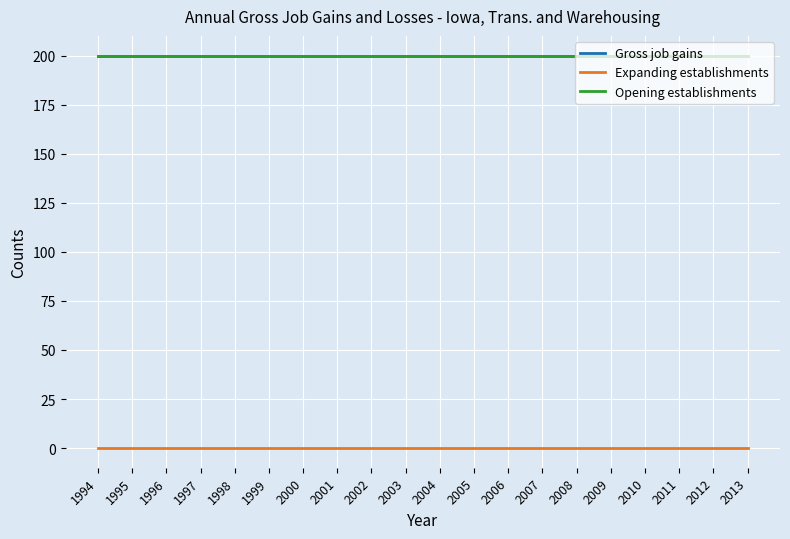

Does the chart have visible grid lines?

Yes